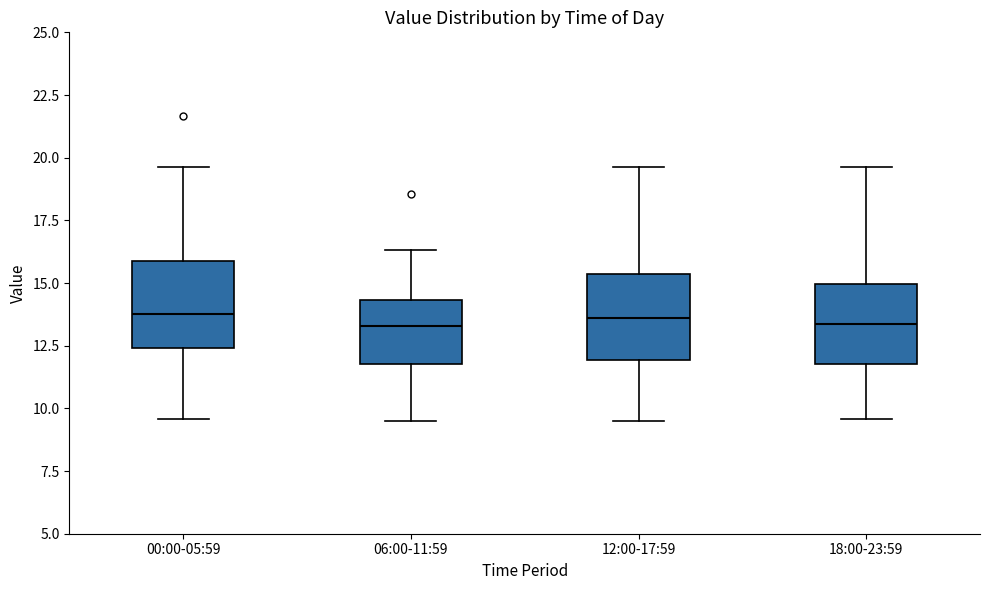

Reading left to right, read every box against the y-axis: the position of its median line, the range the box covers, and the ends of its whiskers. The values are not printed on the chart, so give them approximately, as read against the axis.

00:00-05:59: median 14.0, box 12.5 to 16.0, whiskers 9.5 to 19.5
06:00-11:59: median 13.5, box 12.0 to 14.5, whiskers 9.5 to 16.5
12:00-17:59: median 13.5, box 12.0 to 15.5, whiskers 9.5 to 19.5
18:00-23:59: median 13.5, box 12.0 to 15.0, whiskers 9.5 to 19.5